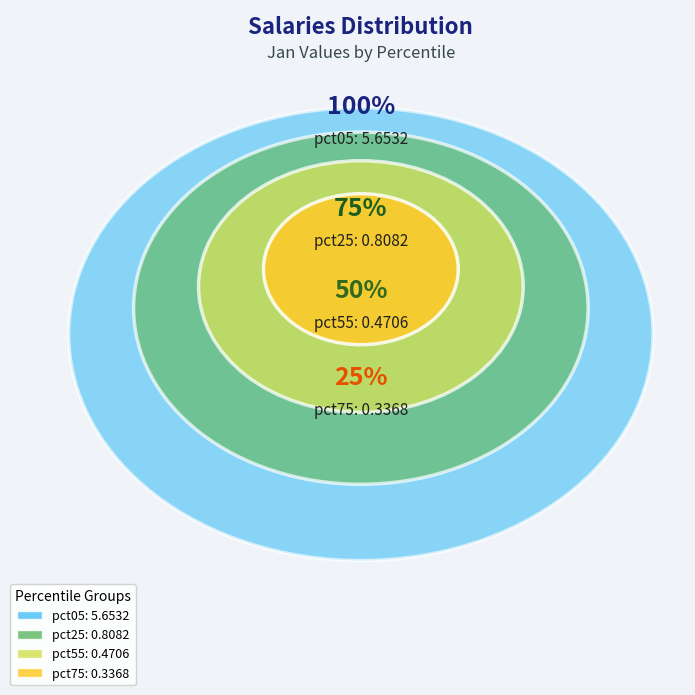

True or false: pct25 accounts for 17% of the total.

False